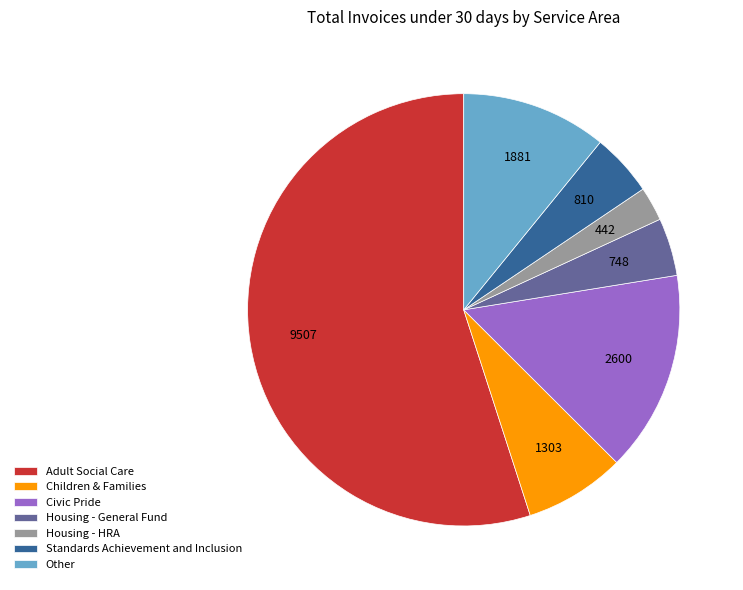

Combined, do Children & Families and Adult Social Care account for over 50%?

Yes